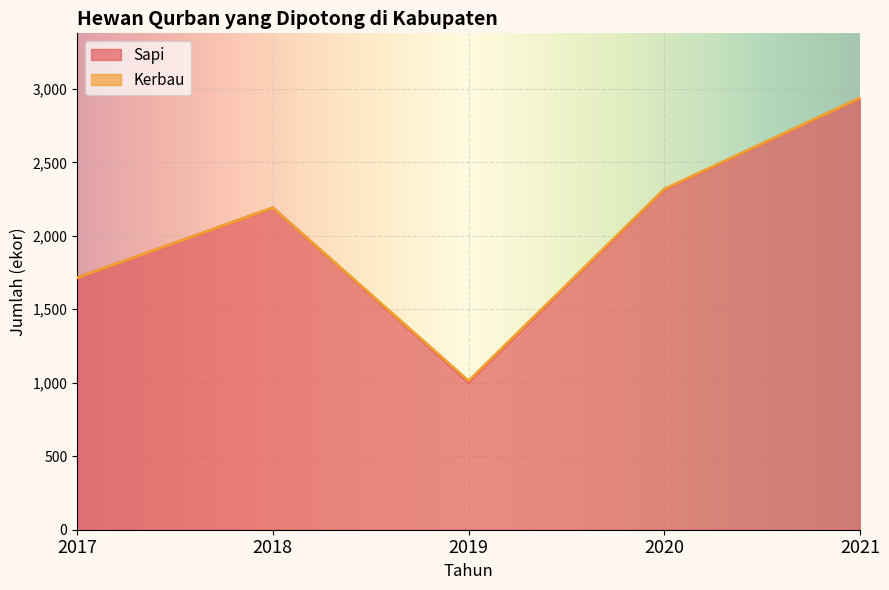

What is the total value across all series at 2021?

2938